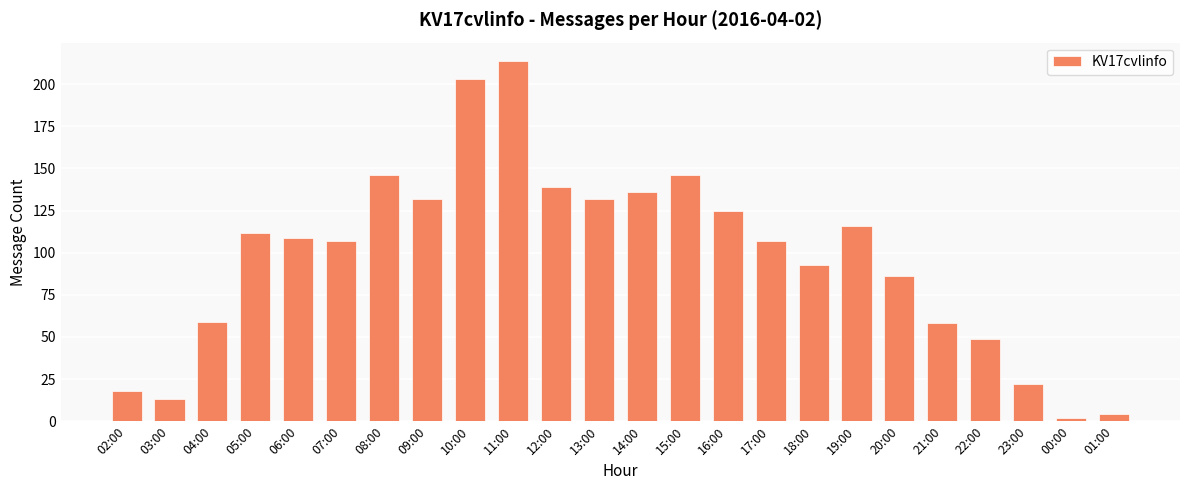

Which label corresponds to the largest value in the chart?

11:00